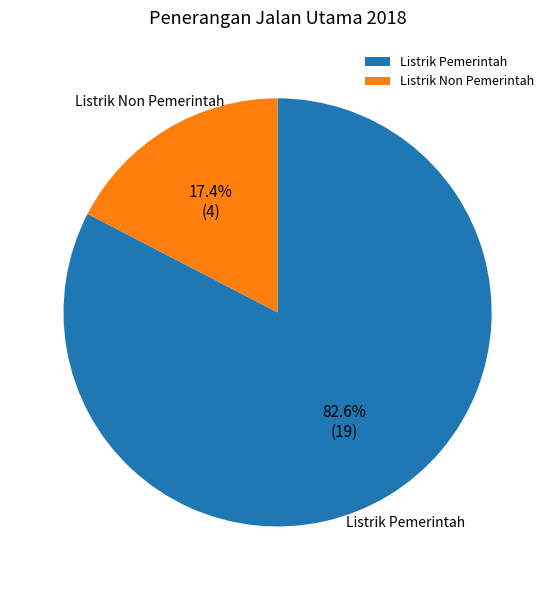

Which has a higher value, Listrik Non Pemerintah or Listrik Pemerintah?

Listrik Pemerintah